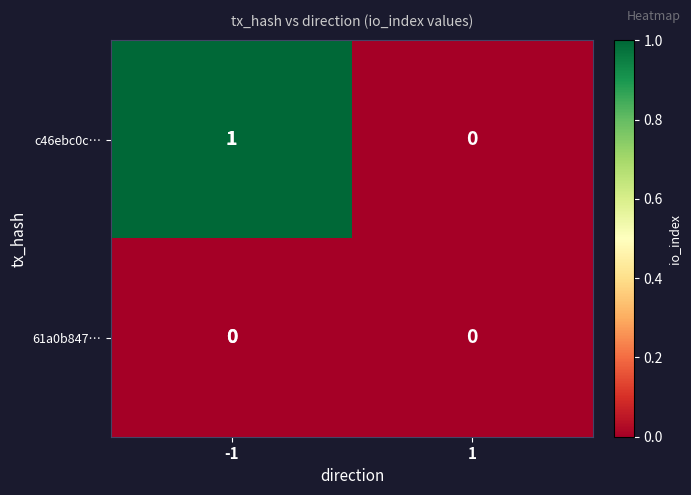

How many values in c46ebc0c… are above zero?

1